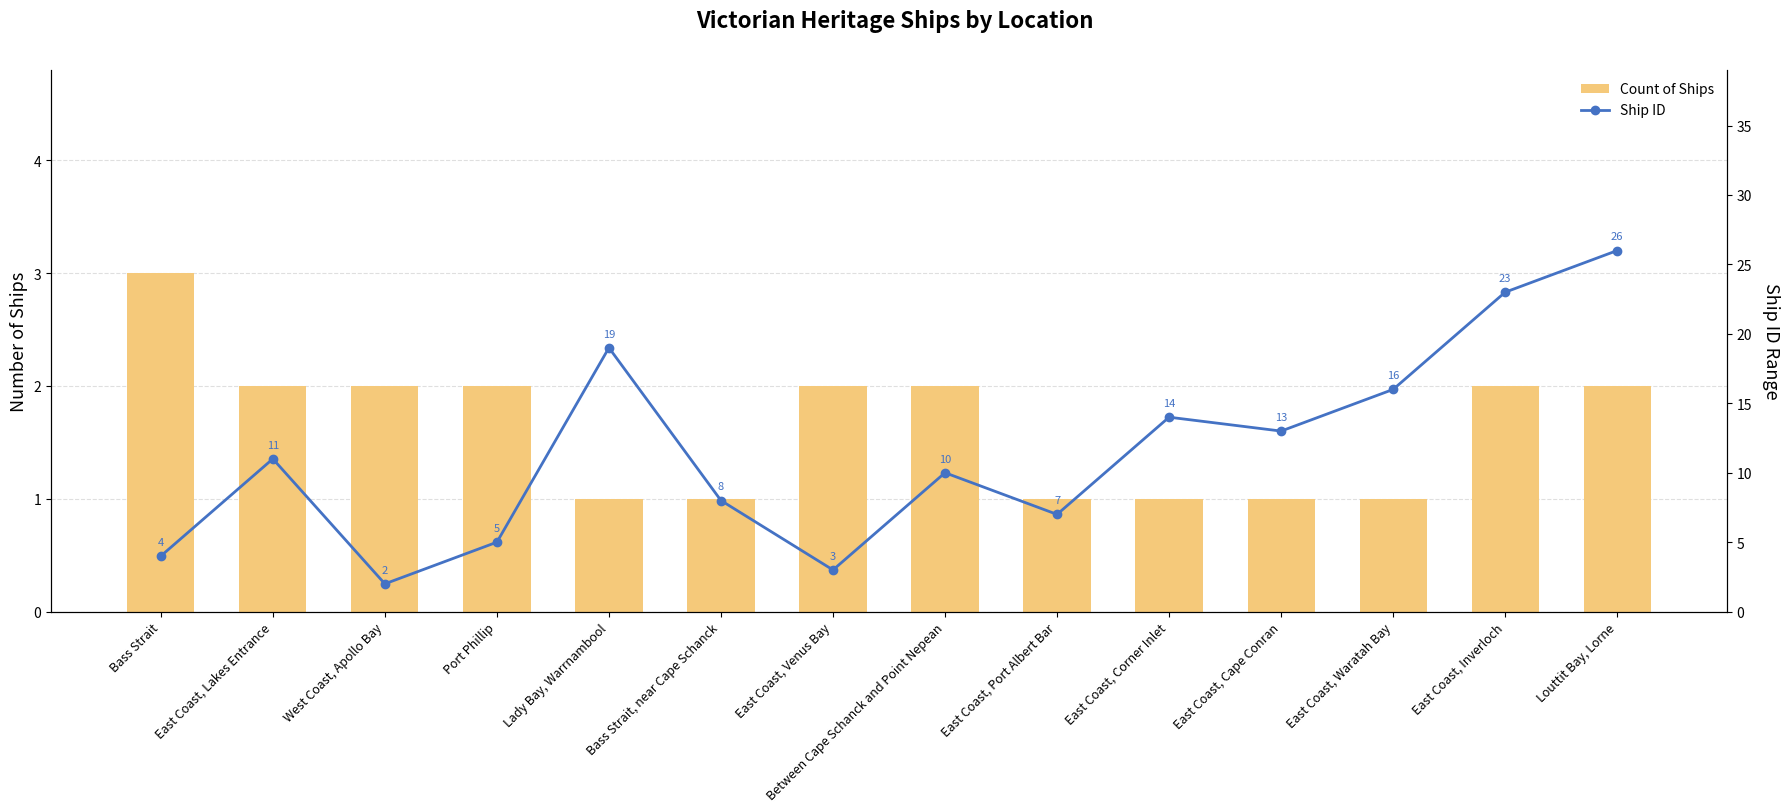

What is the maximum value shown in the chart?

26